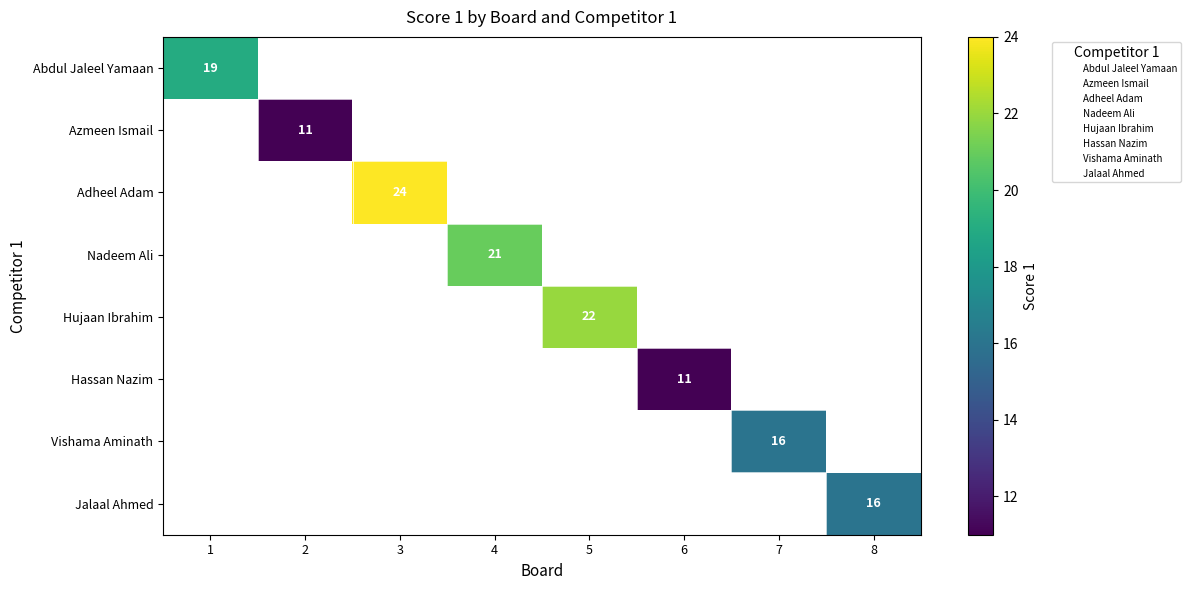

The Abdul Jaleel Yamaan series shows 0.0 at 5. True or false?

True